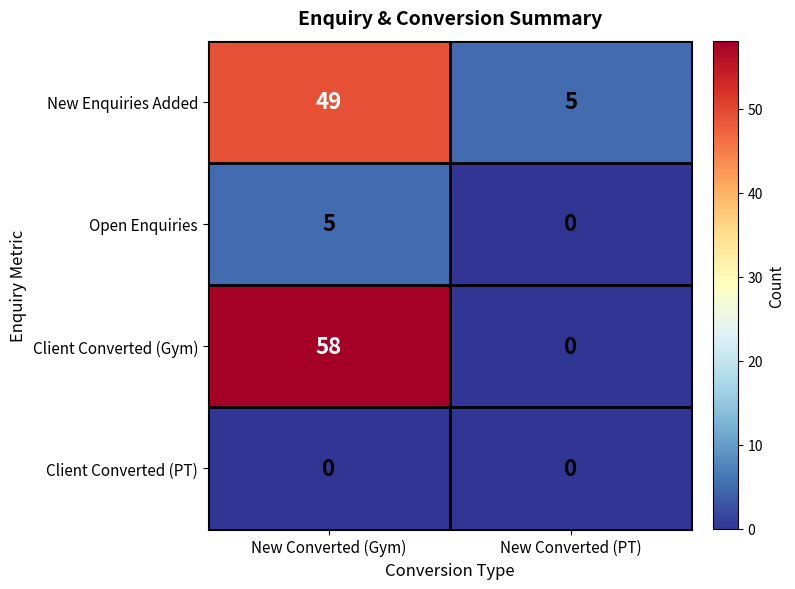

Which series has the largest range (max minus min)?

Client Converted (Gym)